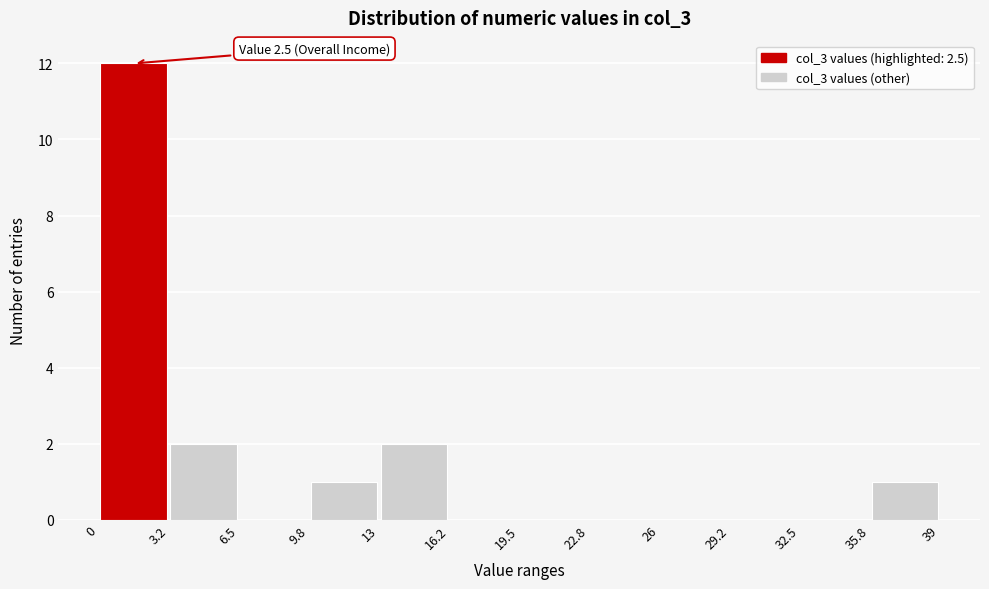

Which range on the x-axis has the tallest bar?

0 to 3.2